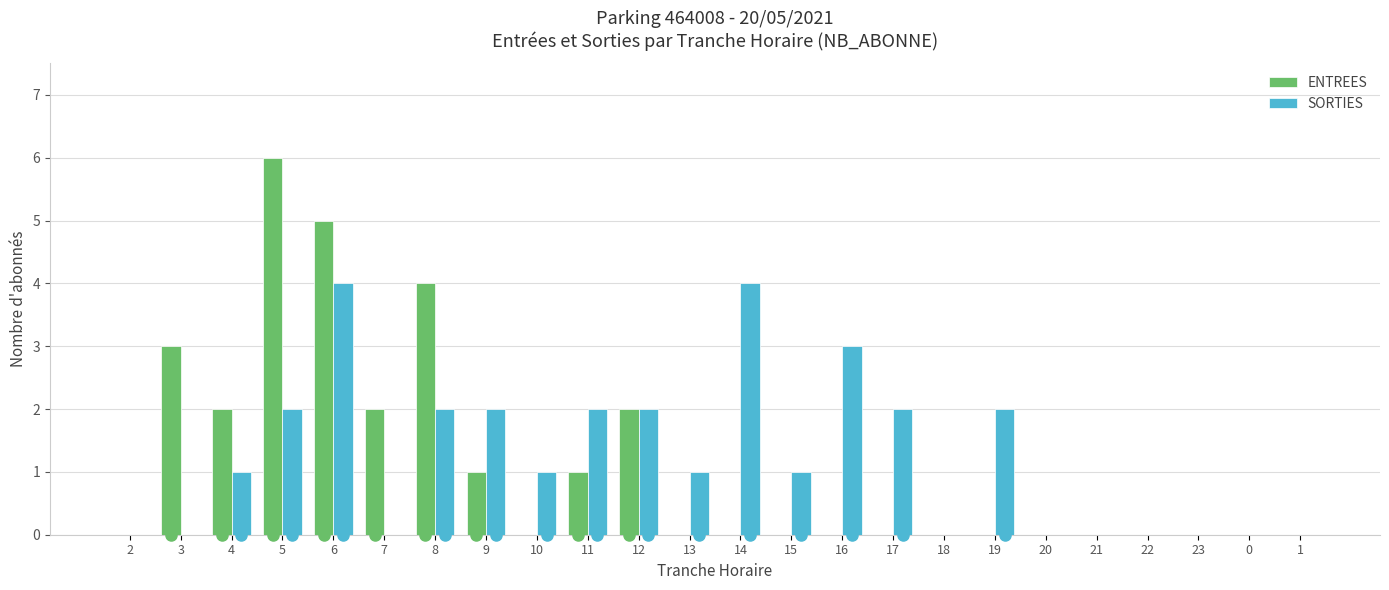

How many data points does each series have?

24